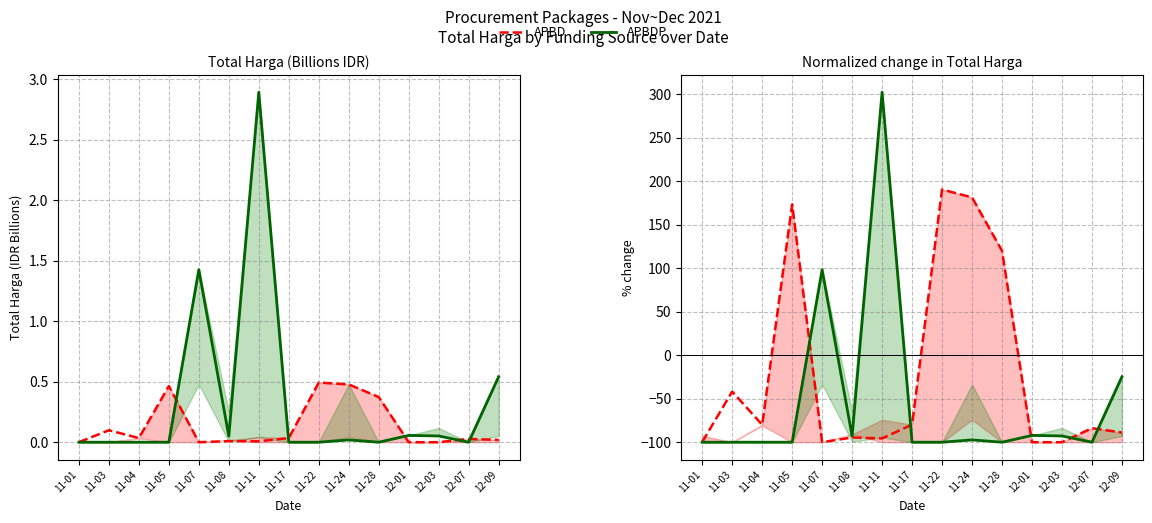

What is the sum of the APBDP values at 12-01 and 11-04?

-192.2